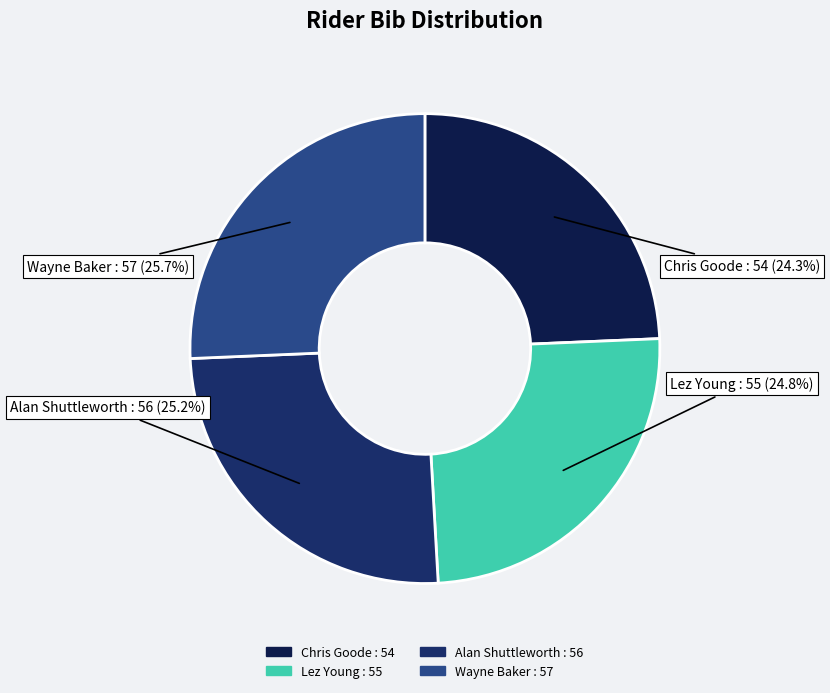

Does Chris Goode : 54 represent more than half of the total?

No